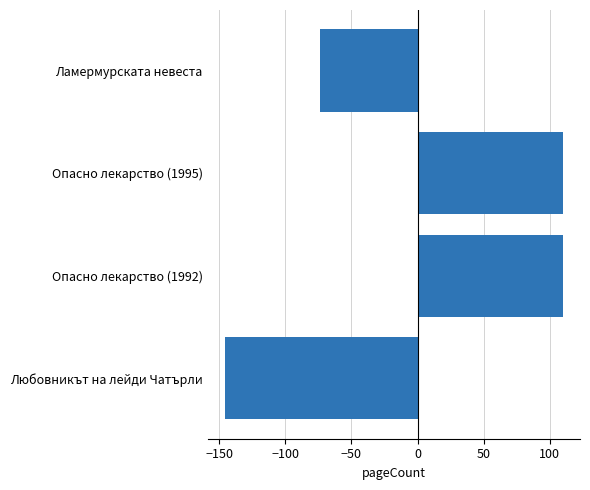

What is the difference between the values at Любовникът на лейди Чатърли and Ламермурската невеста?

72